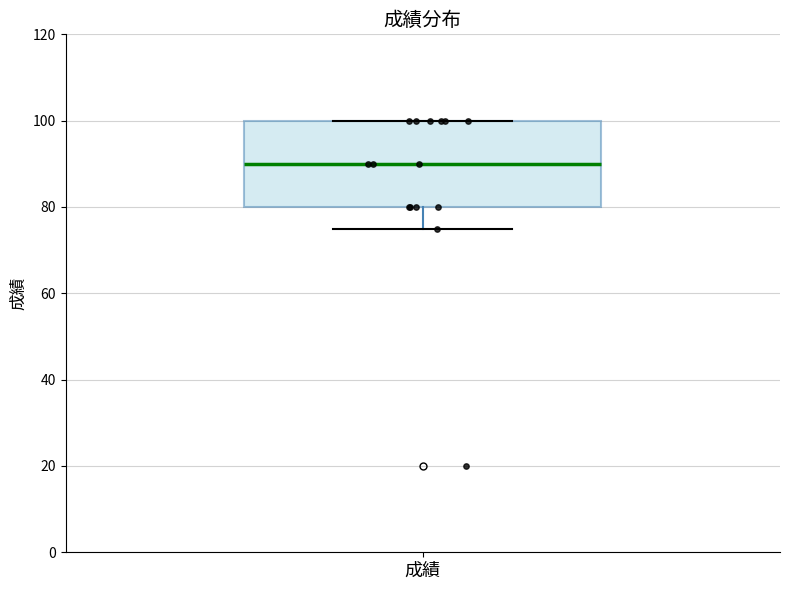

Where does the median line of the box for 成績 sit on the y-axis? The values are not printed on the chart, so give them approximately, as read against the axis.

90